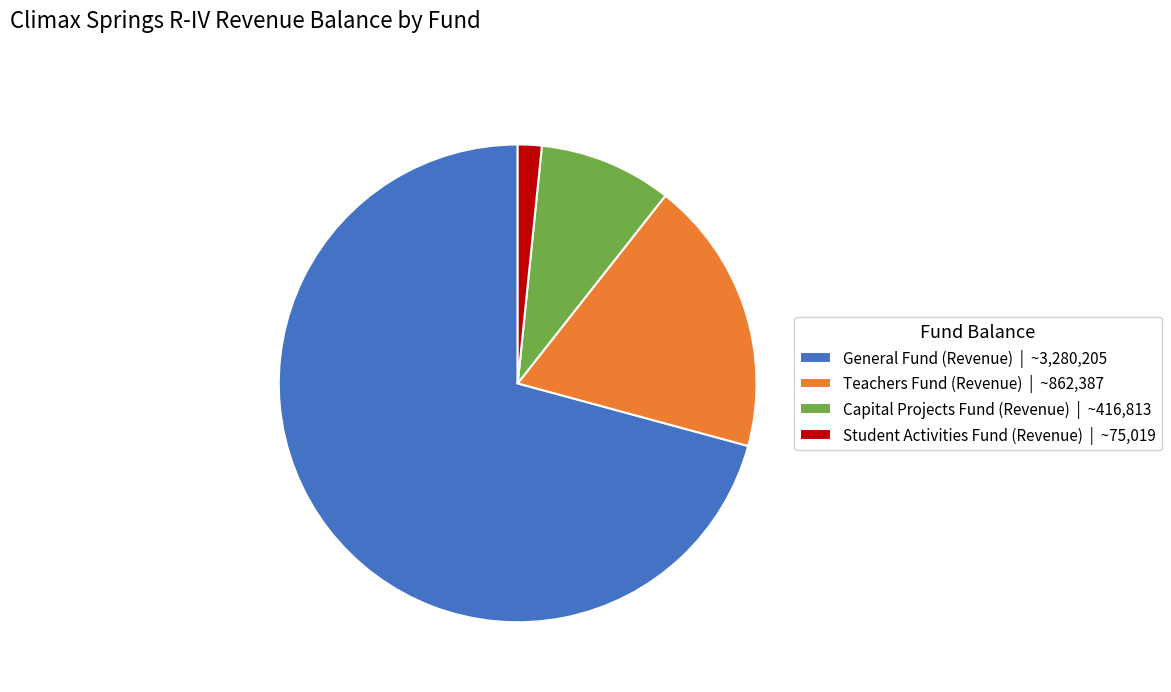

Is it true that Student Activities Fund (Revenue) is 2% of the pie?

True